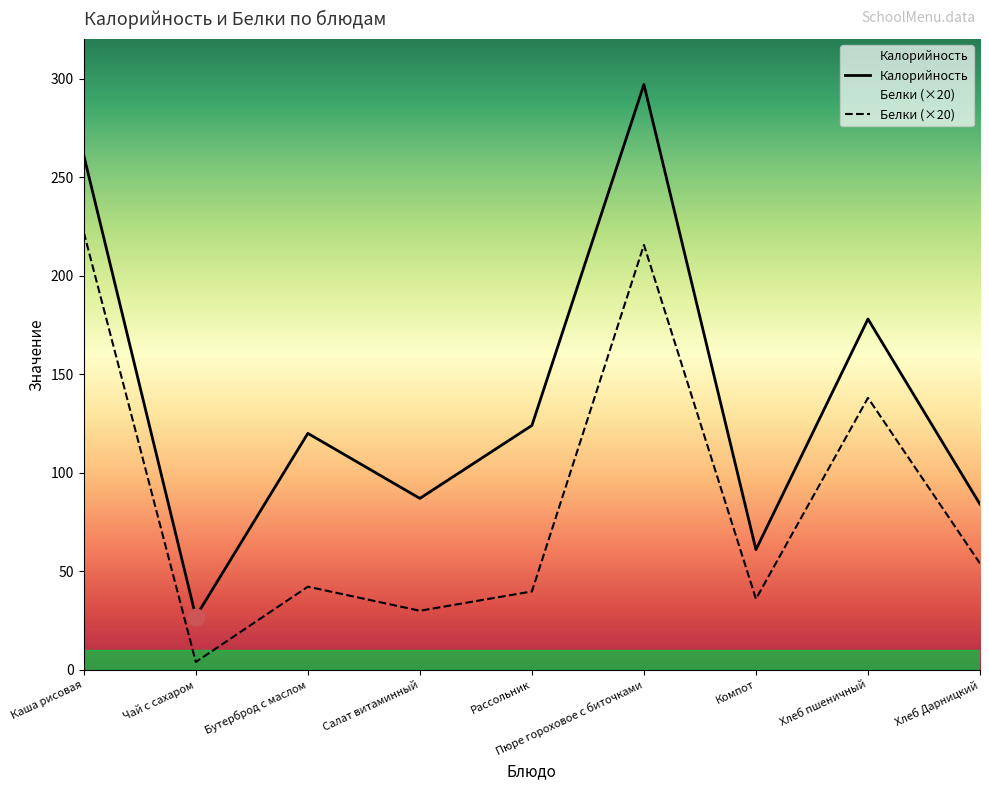

What is the value of the Белки (×20) point at the 3rd from the left?

42.2